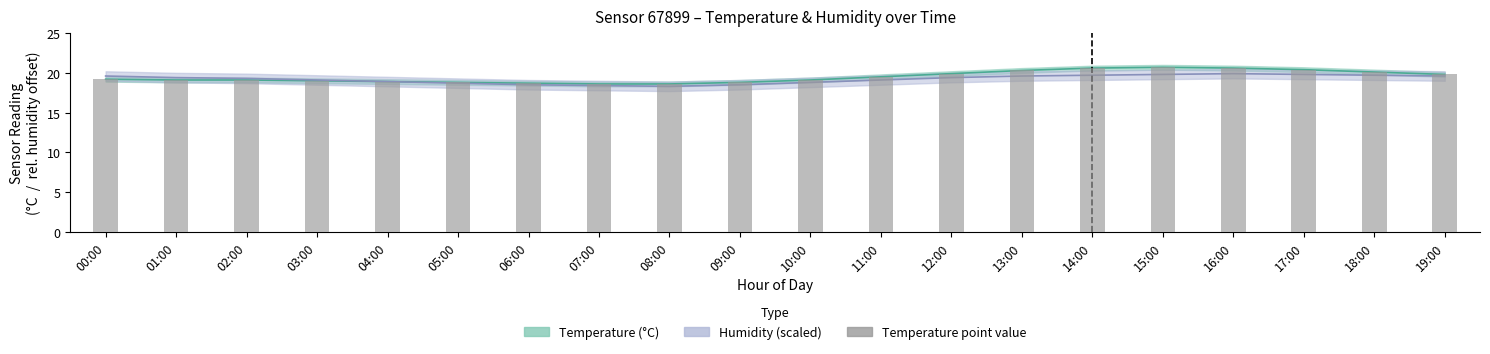

What is the difference between the maximum and second lowest values?

2.1